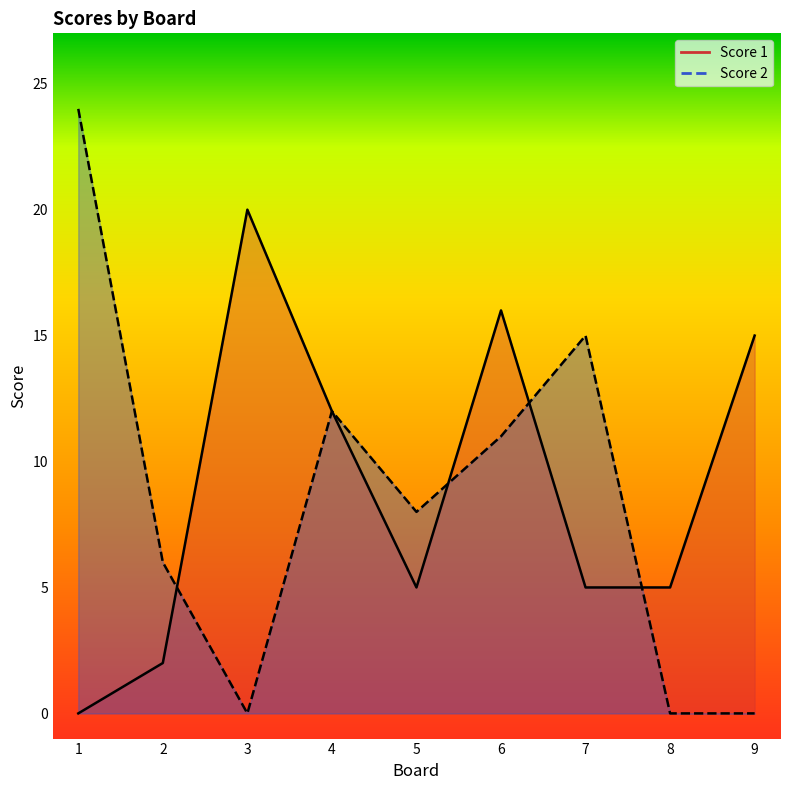

Which series ends up on top after the final intersection of Score 1 and Score 2?

Score 1